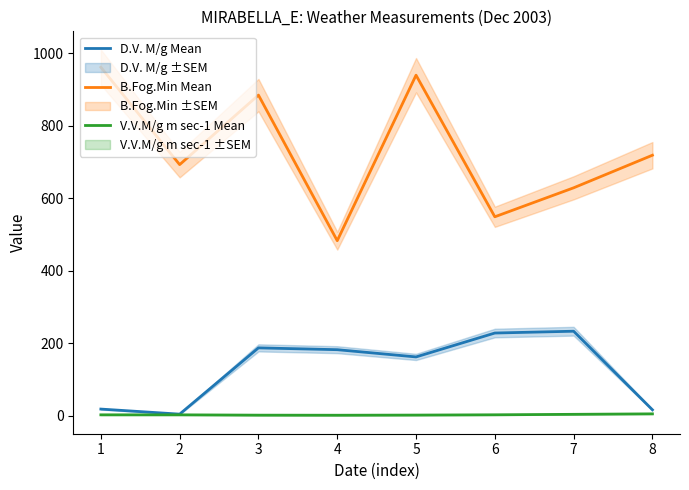

At which category does the chart reach its peak across all series?

1